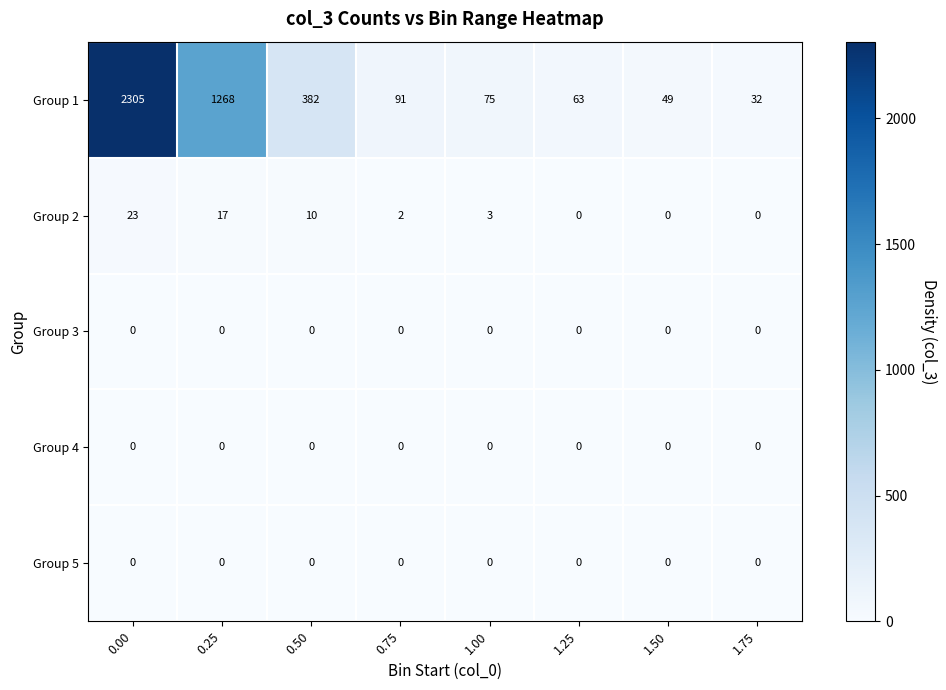

Which series has the largest range (max minus min)?

Group 1